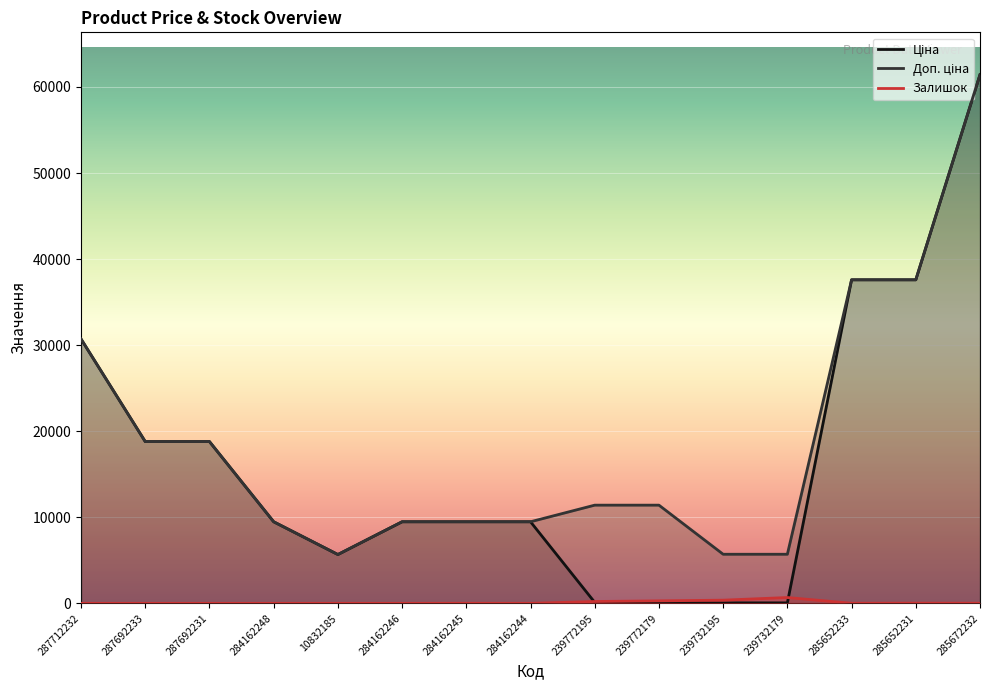

Read the Доп. ціна value at 10832185.

5673.8